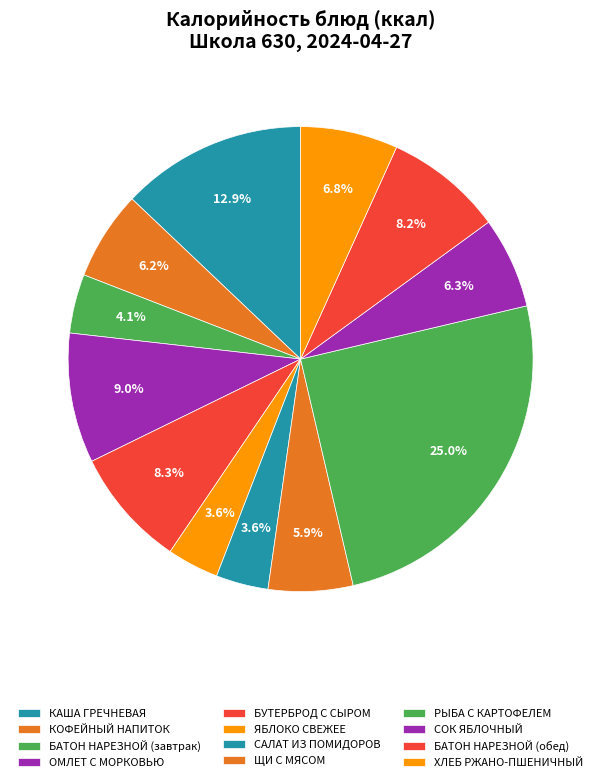

To the nearest percent, what is the combined percentage of САЛАТ ИЗ ПОМИДОРОВ and ЩИ С МЯСОМ?

10%